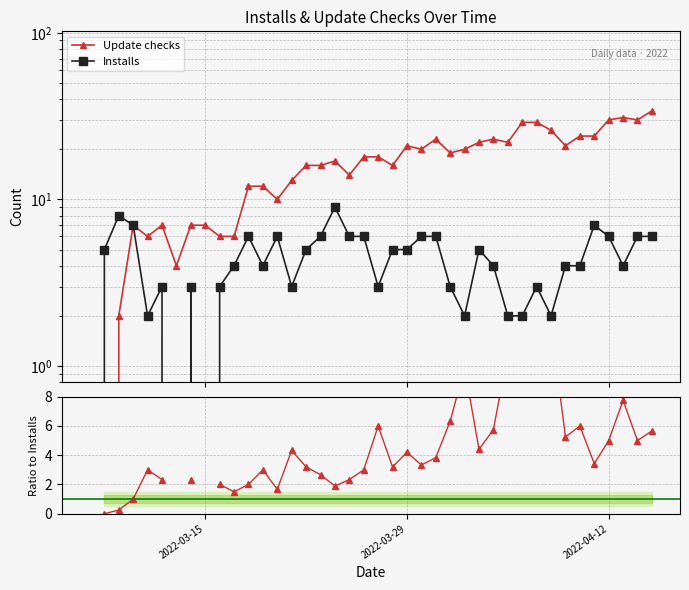

Rank the series by their maximum value, from highest to lowest.

Update checks, Installs, Ratio Update checks / Installs